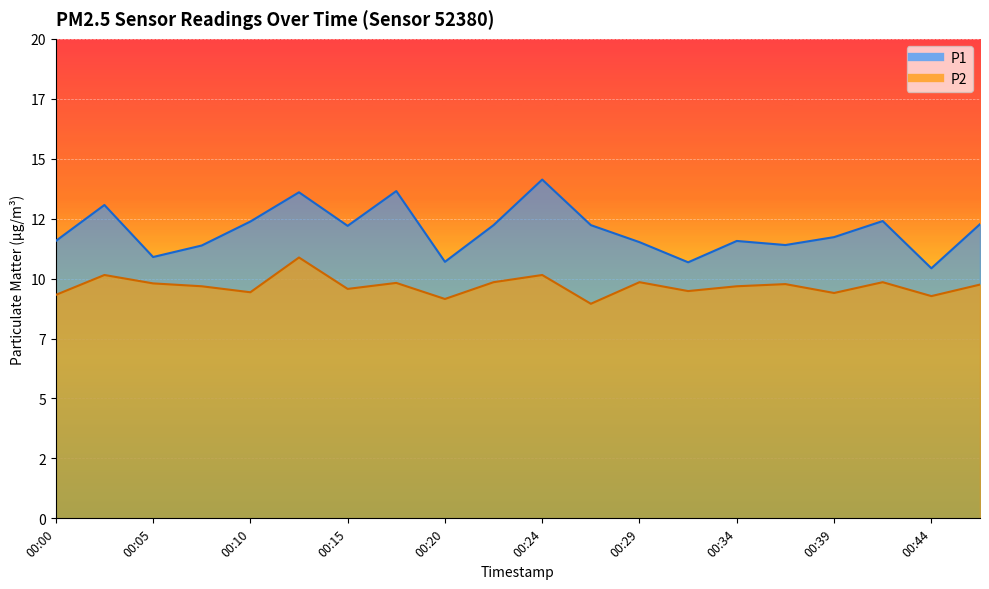

Is it true that P2 equals 5.9 at 00:34?

False